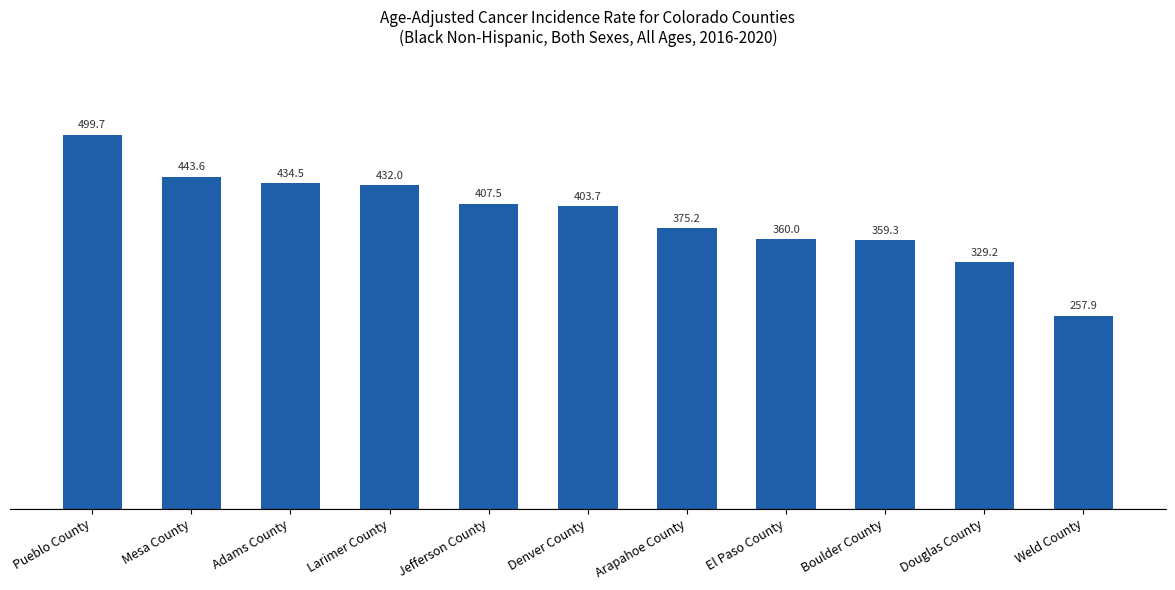

Rank the categories by value from lowest to highest.

Weld County, Douglas County, Boulder County, El Paso County, Arapahoe County, Denver County, Jefferson County, Larimer County, Adams County, Mesa County, Pueblo County